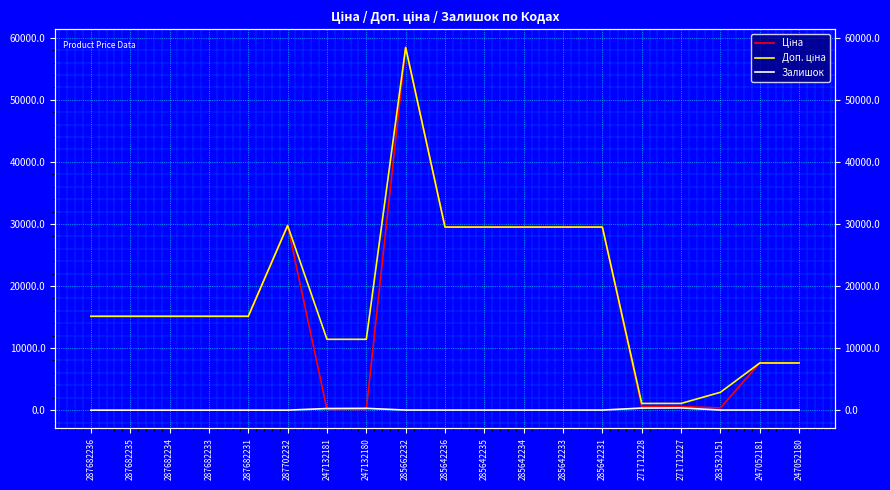

Reading left to right, list all the values displayed in this chart.

Ціна: 287682236=15120.0	287682235=15120.0	287682234=15120.0	287682233=15120.0	287682231=15120.0	287702232=29747.2	247132181=114.1	247132180=114.1	285662232=58426.5	285642236=29491.5	285642235=29491.5	285642234=29491.5	285642233=29491.5	285642231=29491.5	271712228=589.9	271712227=589.9	283532151=359.9	247052181=7596.5	247052180=7596.5
Доп. ціна: 287682236=15120.0	287682235=15120.0	287682234=15120.0	287682233=15120.0	287682231=15120.0	287702232=29747.2	247132181=11410.0	247132180=11410.0	285662232=58426.5	285642236=29491.5	285642235=29491.5	285642234=29491.5	285642233=29491.5	285642231=29491.5	271712228=1081.7	271712227=1081.7	283532151=2878.8	247052181=7596.5	247052180=7596.5
Залишок: 287682236=0.0	287682235=0.0	287682234=0.0	287682233=0.0	287682231=0.0	287702232=0.0	247132181=260.0	247132180=290.0	285662232=14.0	285642236=12.0	285642235=13.0	285642234=10.0	285642233=9.0	285642231=11.0	271712228=333.0	271712227=359.0	283532151=14.0	247052181=20.0	247052180=21.0